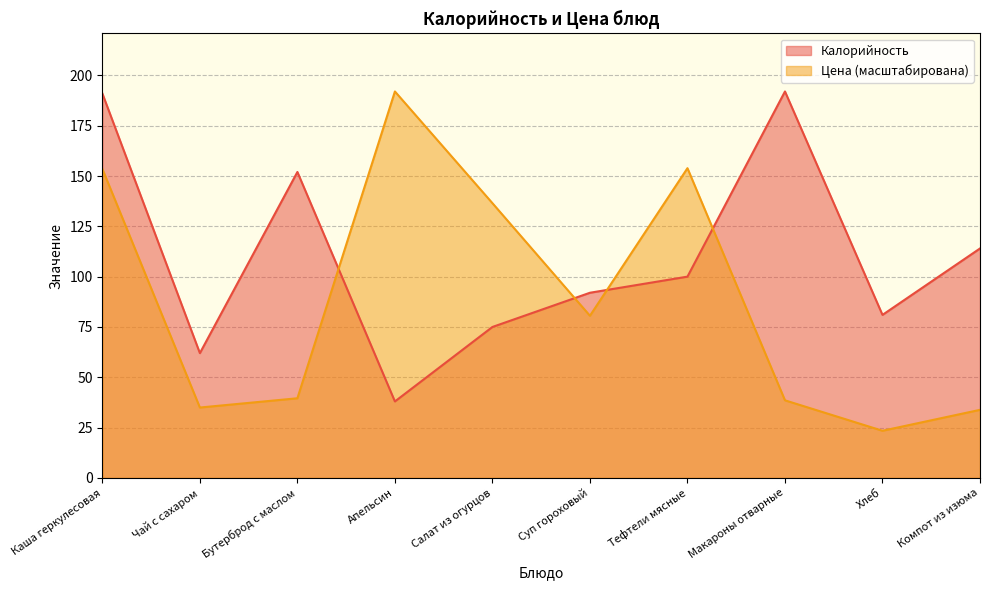

What is the maximum value for Калорийность?

192.0